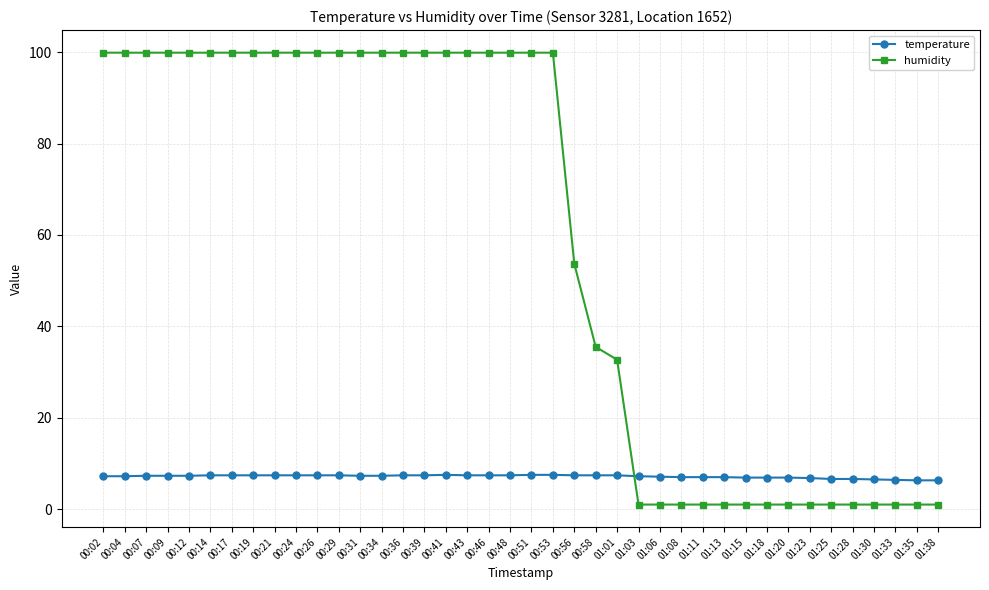

List the series in order of their overall mean, highest first.

humidity, temperature